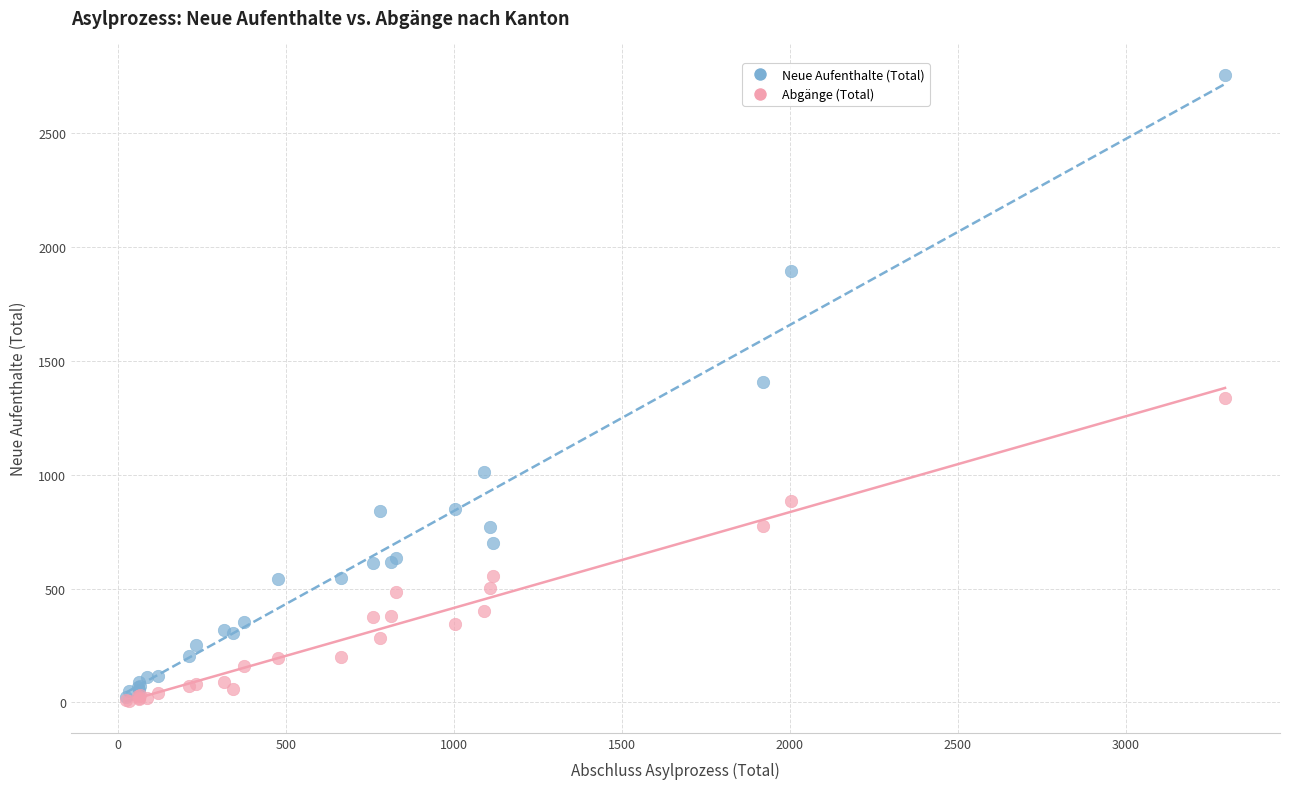

Which series contains the highest Y value?

Neue Aufenthalte (Total)